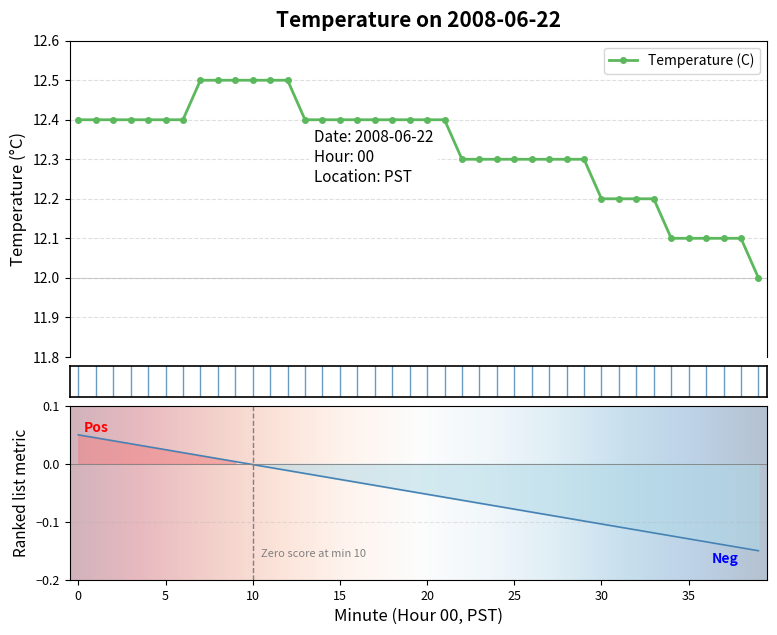

Which has a higher value, 3 or 9?

9